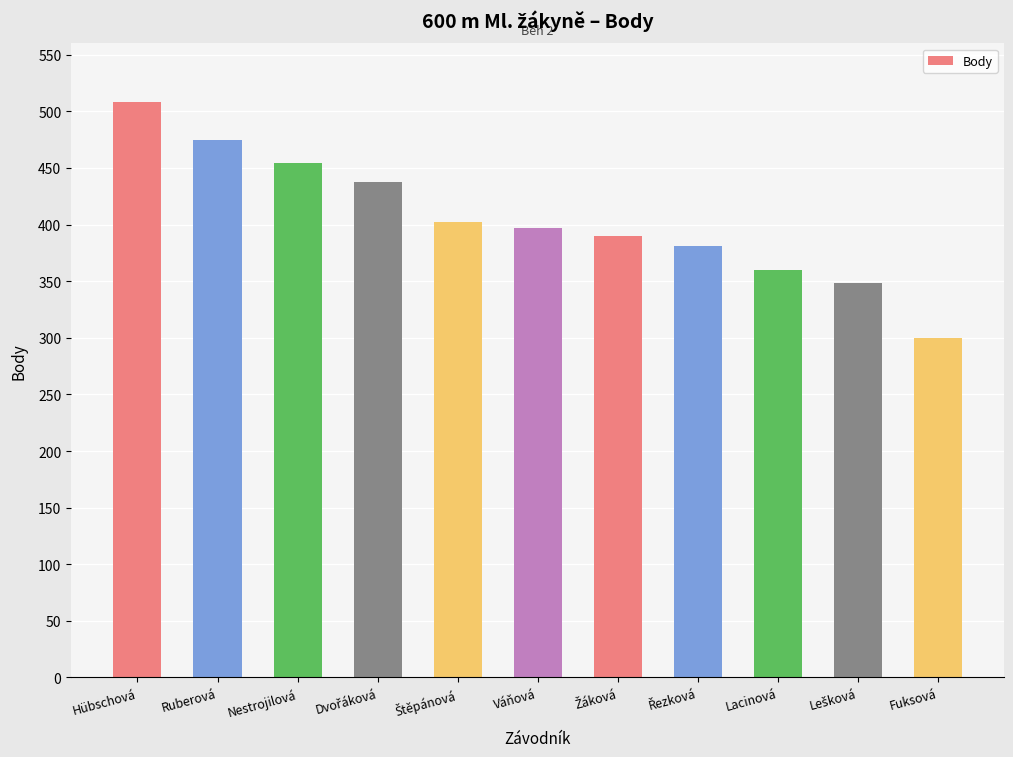

What is the difference between the maximum and second lowest values?

160